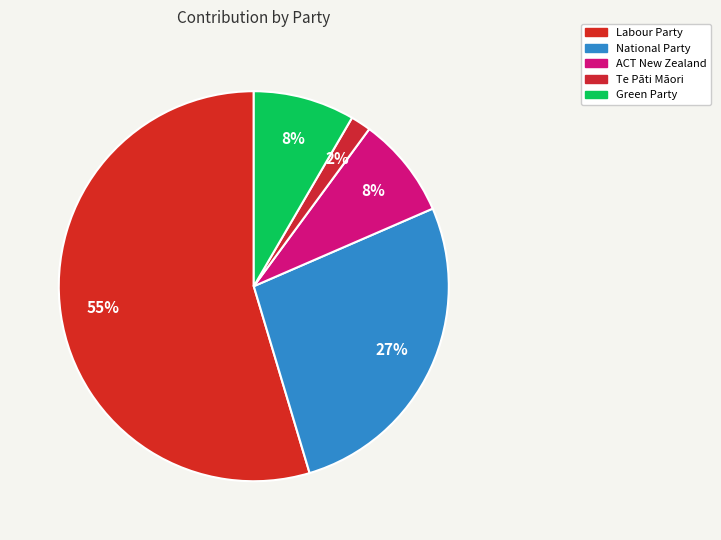

Count the number of slices in the pie.

5